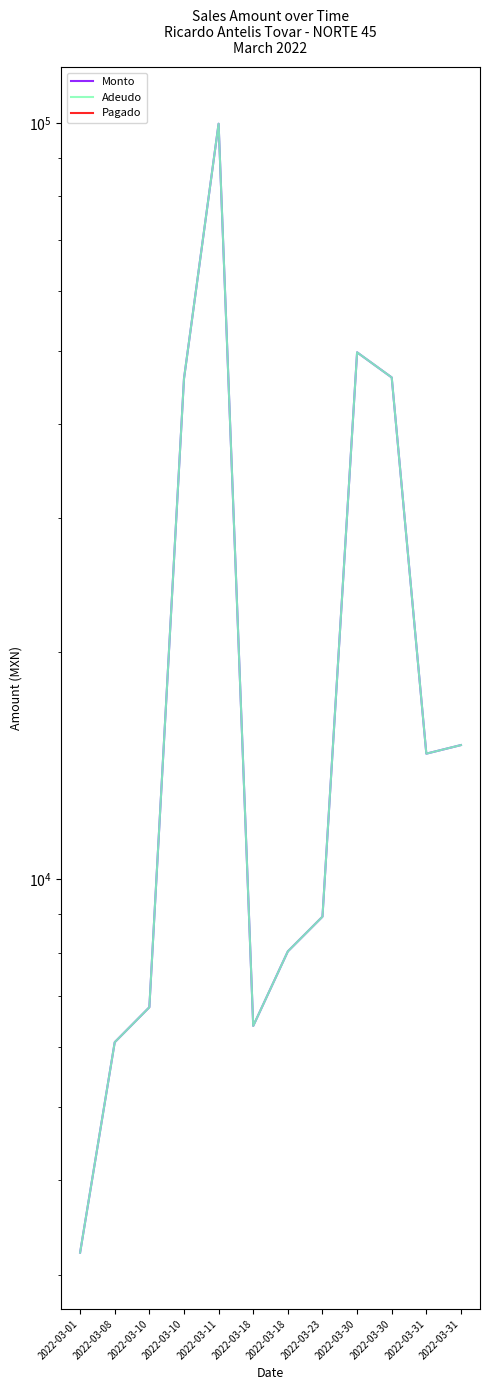

True or false: Pagado has more than 0 interior local peaks.

False